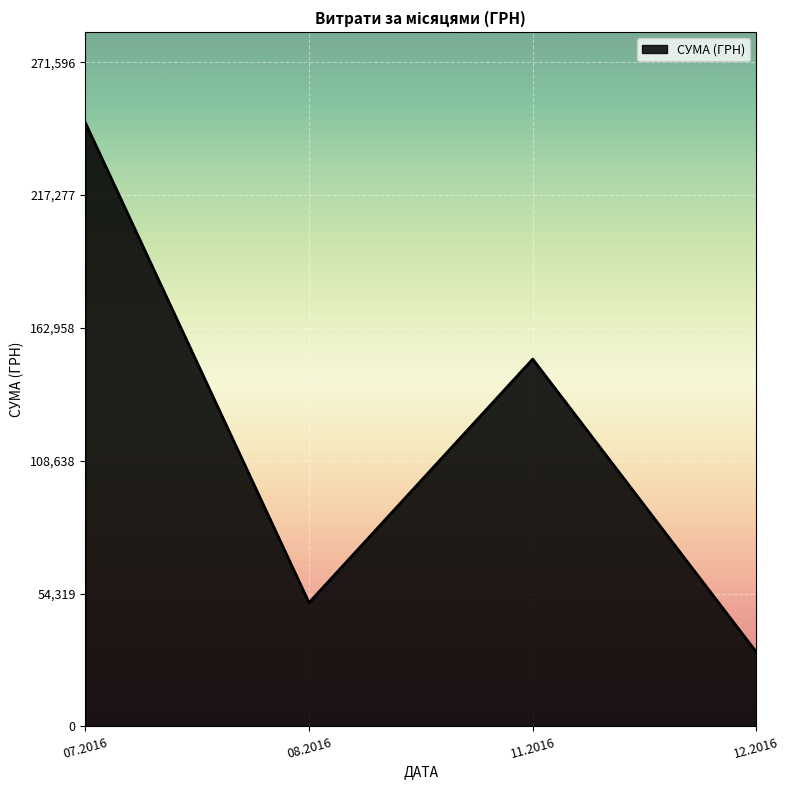

At which category does the data reach its first local peak?

11.2016